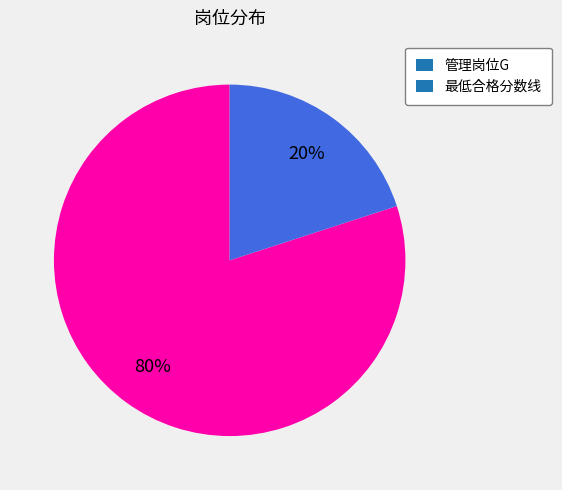

To the nearest percent, what is the difference between the 最低合格分数线 and 管理岗位G slice percentages?

60%